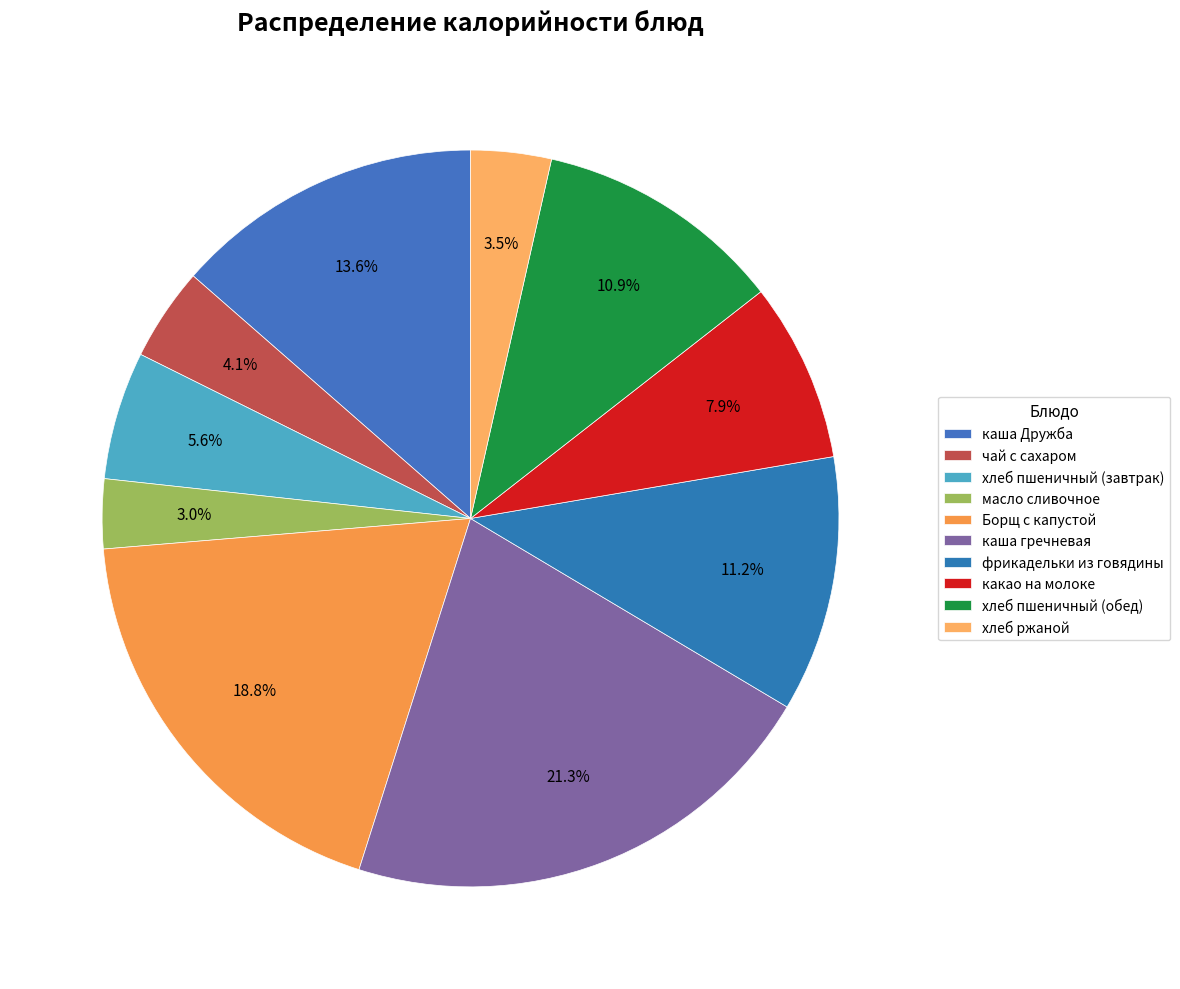

Which category has the biggest portion of the pie?

каша гречневая